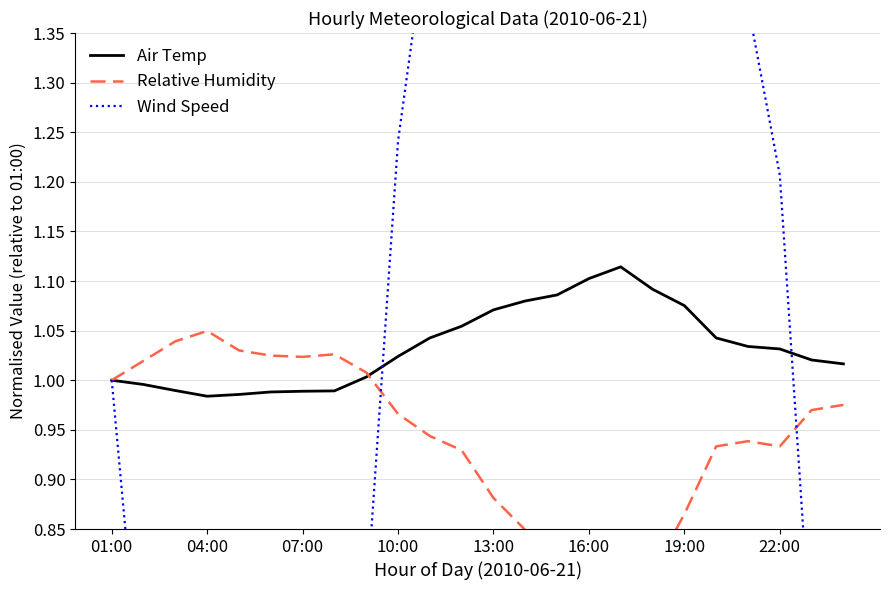

True or false: Air Temp has more than 0 interior local peaks.

True